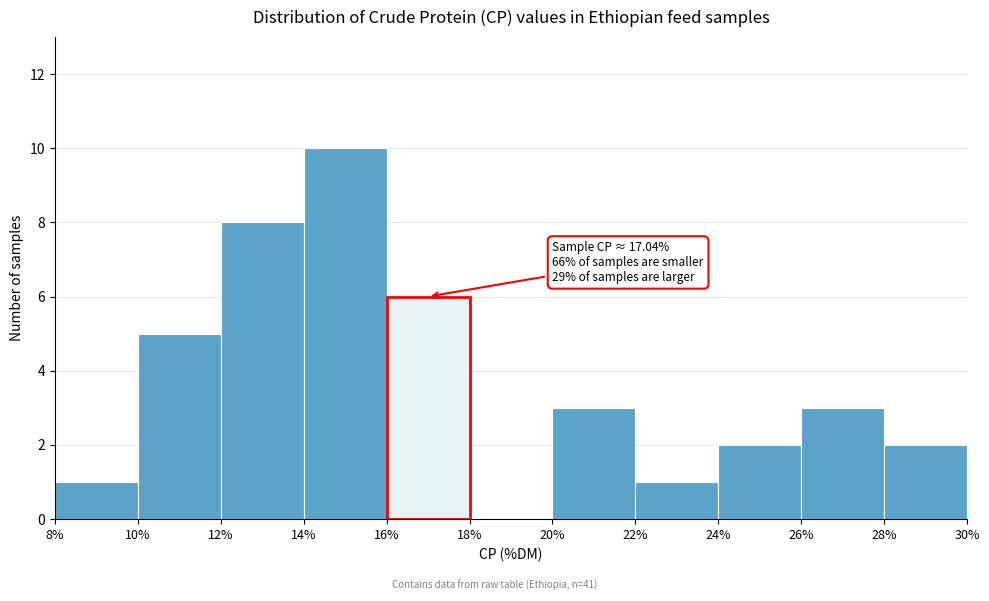

Which range on the x-axis has the tallest bar?

14% to 16%